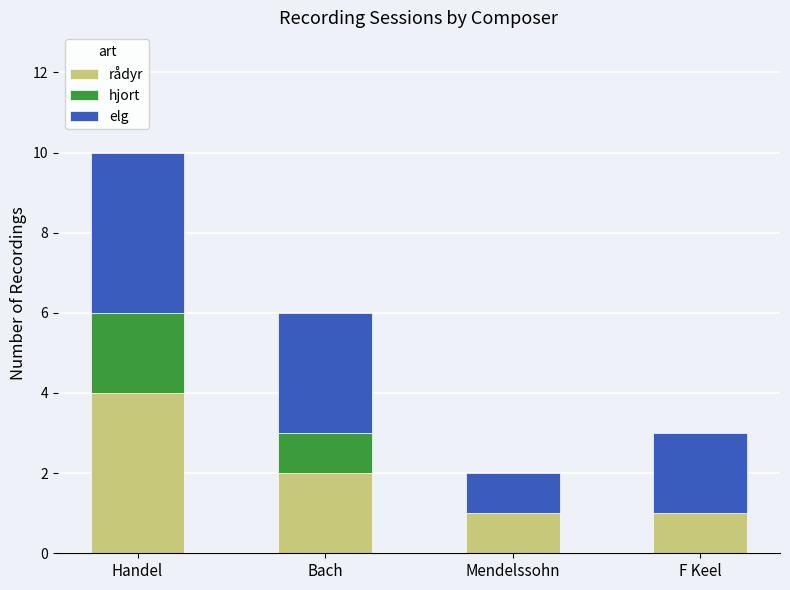

Are the bars horizontal?

No